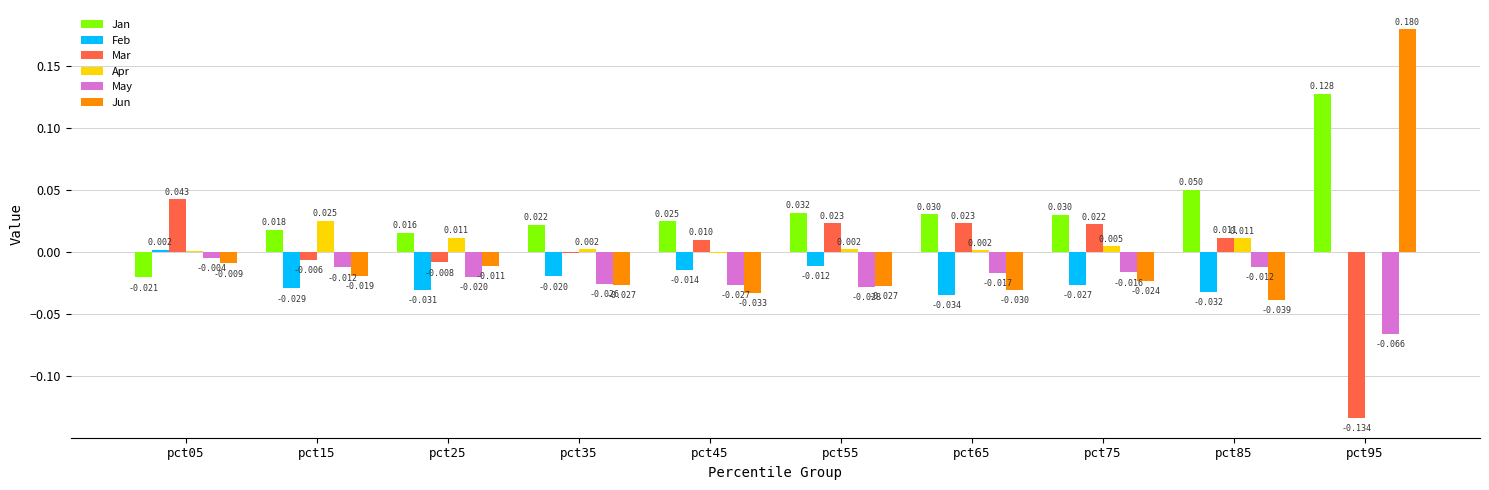

Which series has the largest total across all categories?

Jan